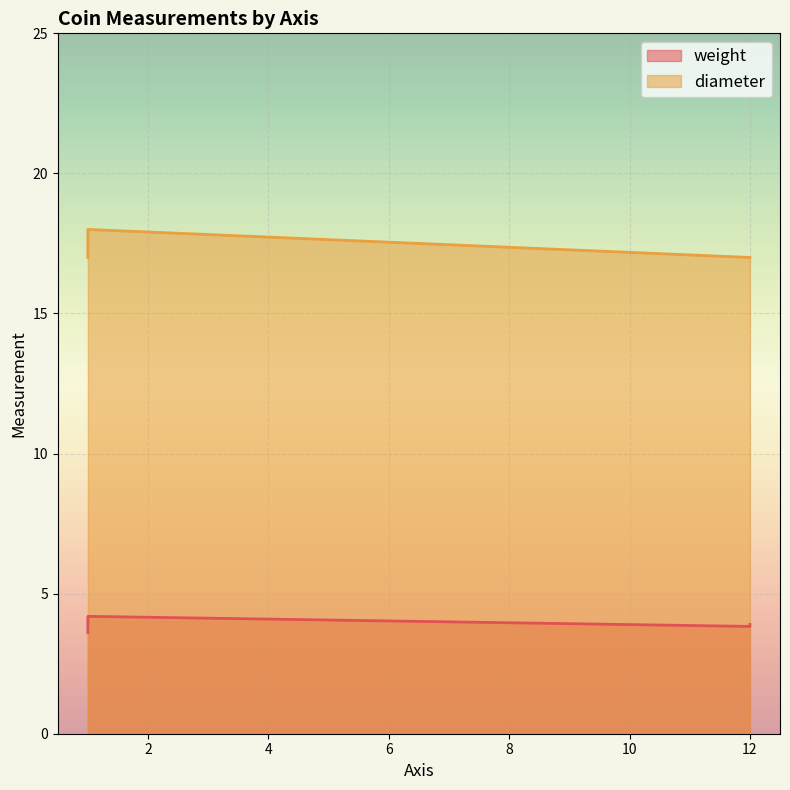

Which series has the largest range (max minus min)?

diameter